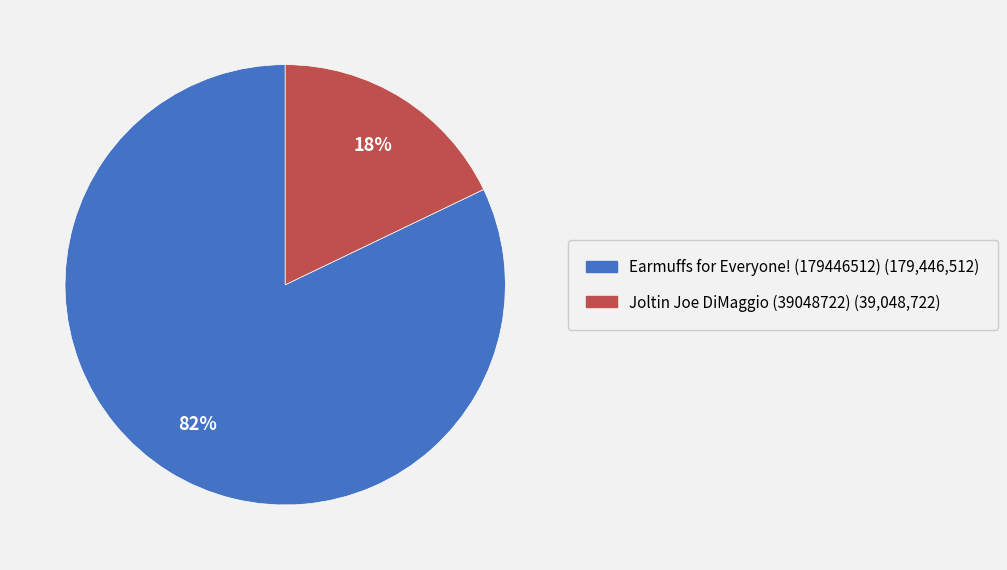

The Joltin Joe DiMaggio (39048722) slice represents 26% of the pie. True or false?

False